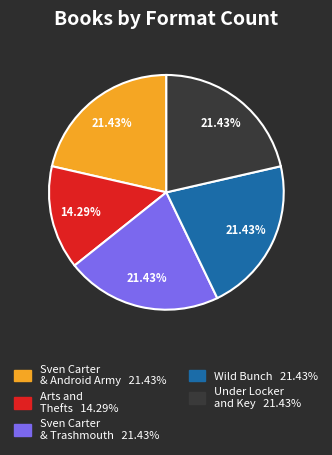

Is there any slice that represents more than half of the pie?

No